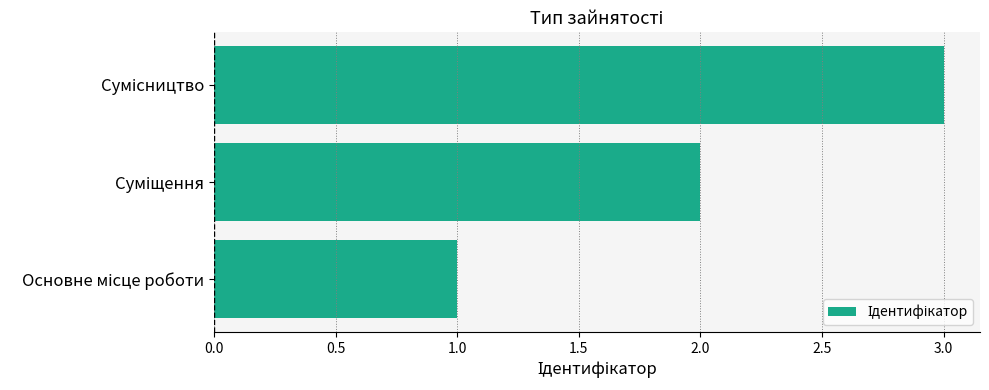

What is the sum of all values?

6